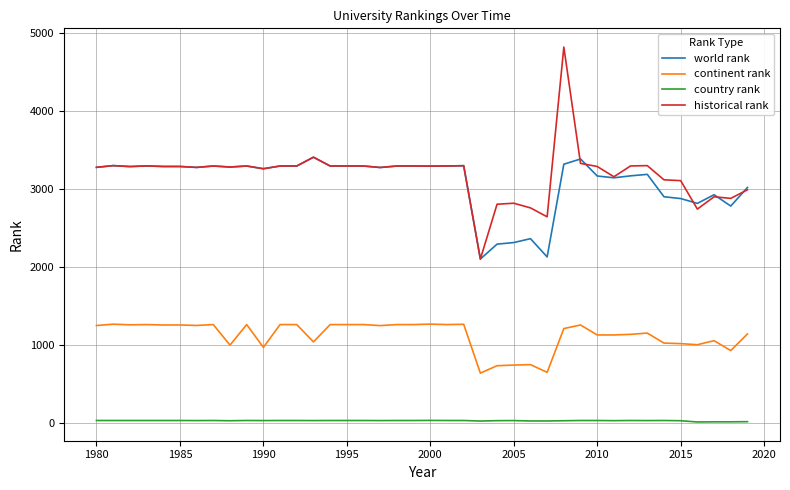

True or false: world rank and continent rank intersect in this chart.

False